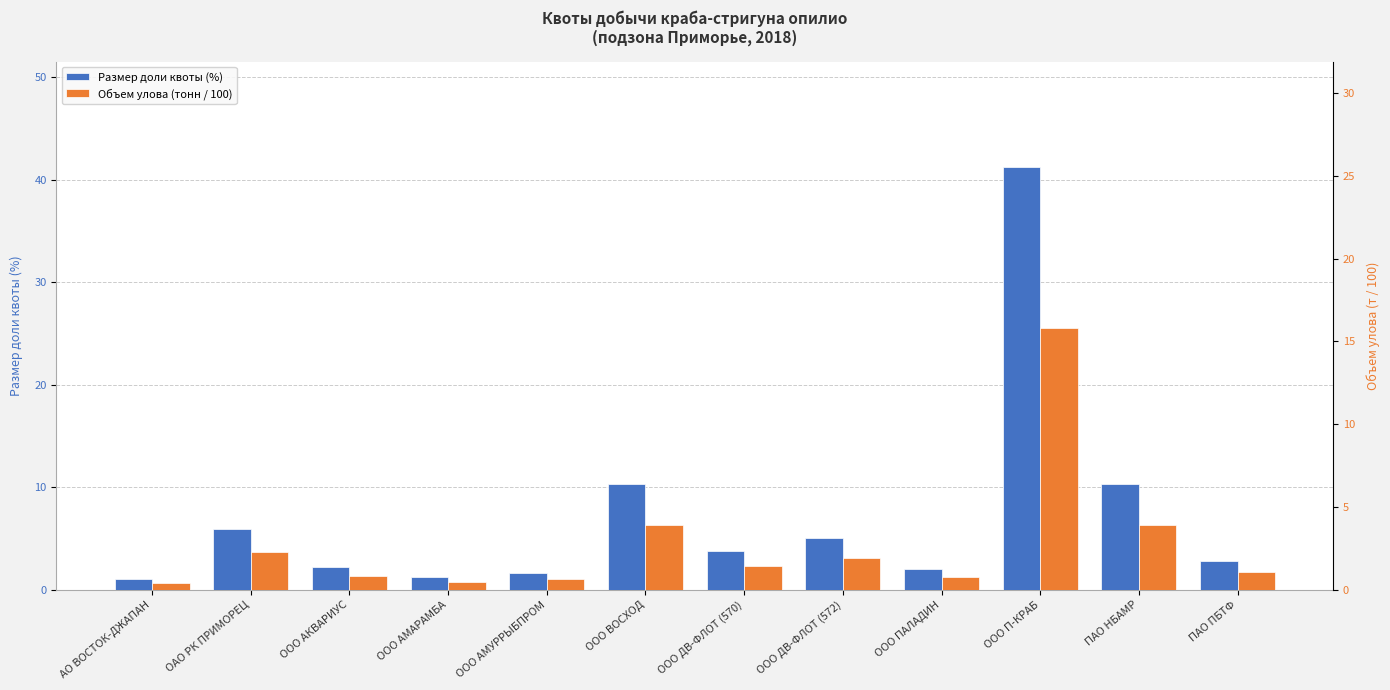

Between ООО АМАРАМБА and ПАО НБАМР, which series saw the biggest shift?

Размер доли квоты (%)